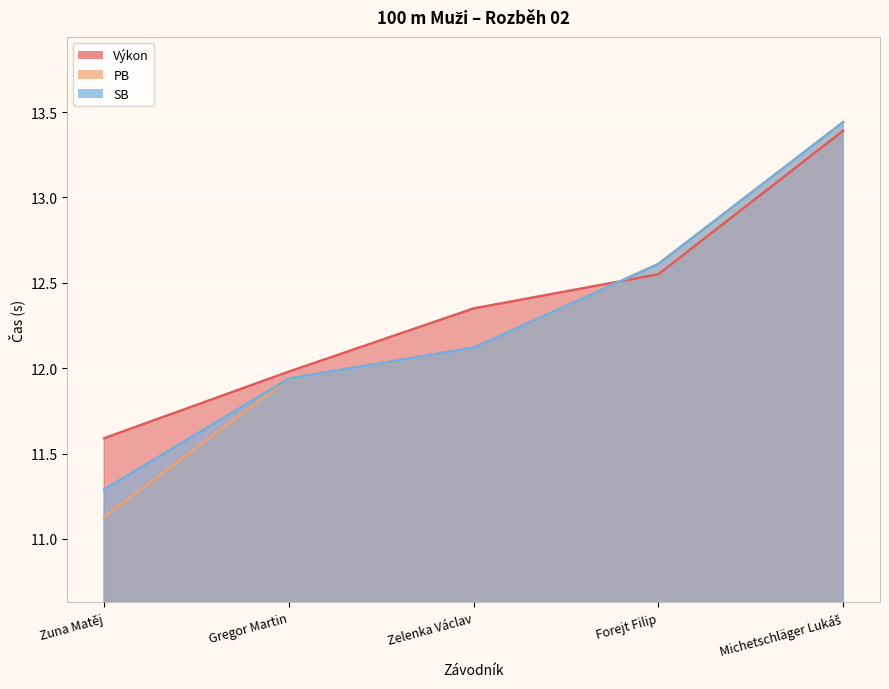

Which series changed the most between Zuna Matěj and Forejt Filip?

PB